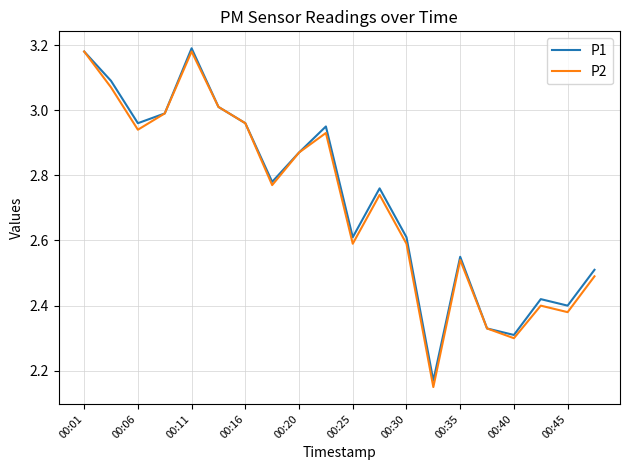

Is this an area chart (filled region under the line)?

No